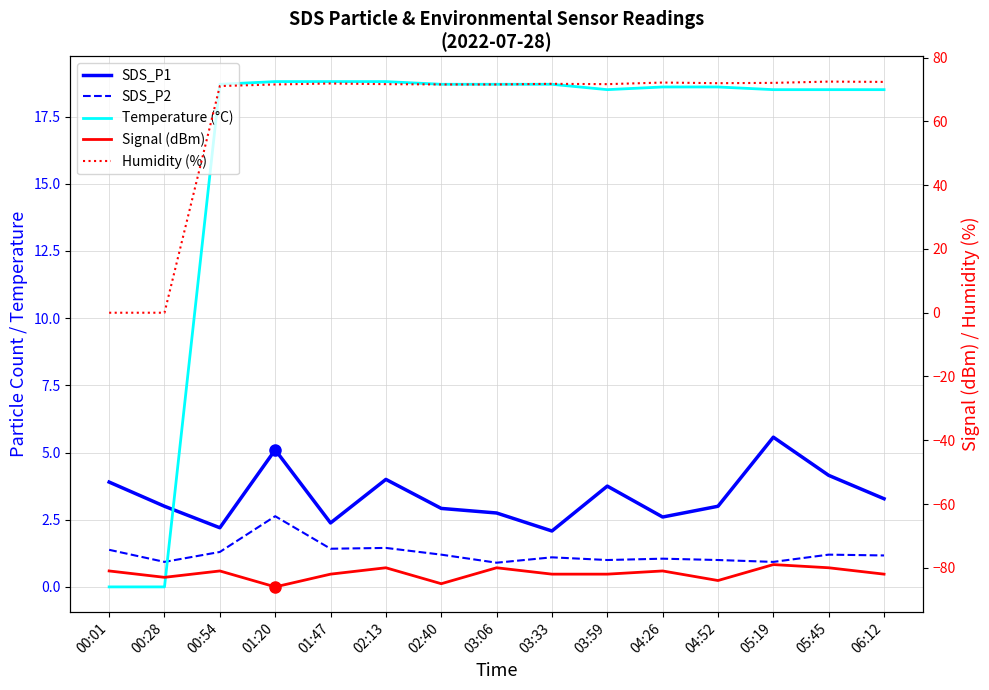

What is the label of the 8th point from the left?

03:06